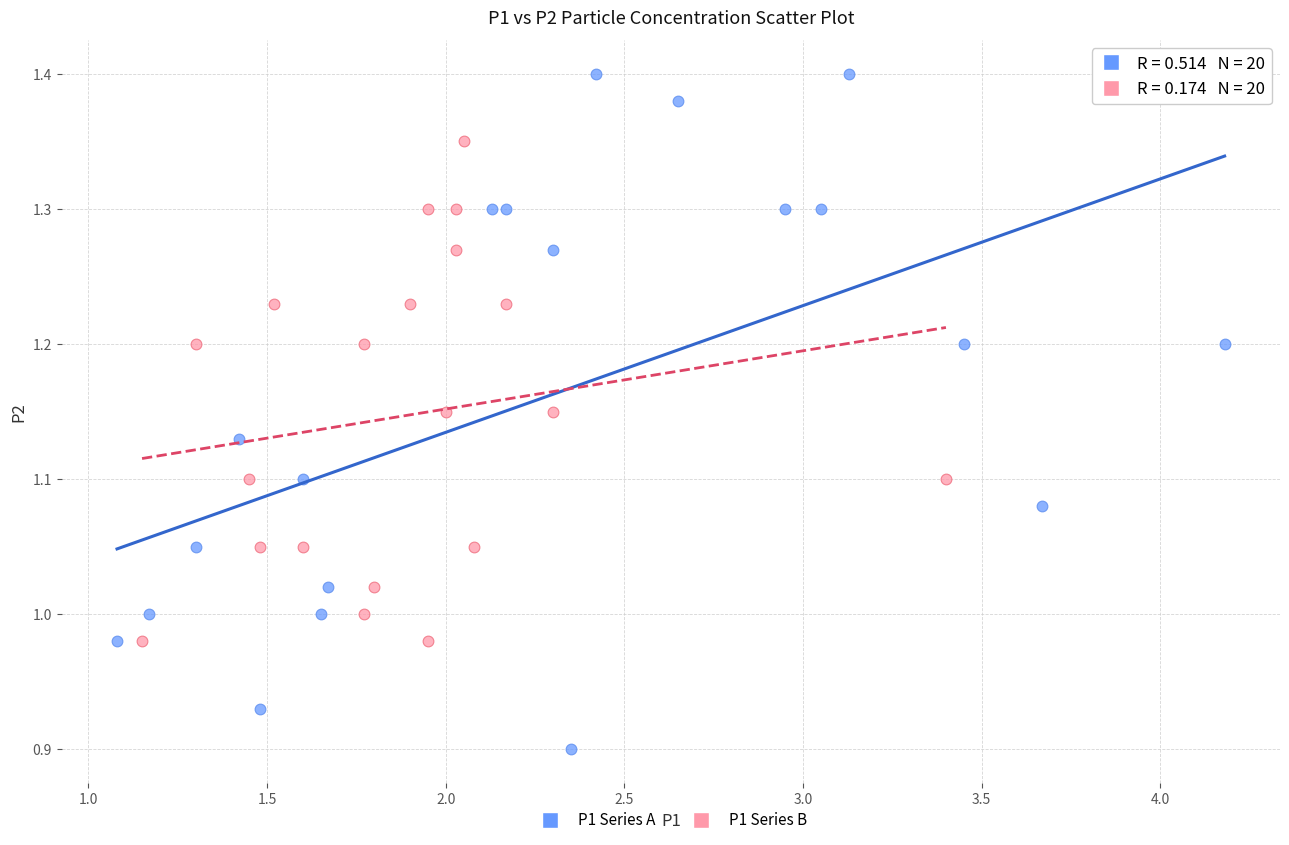

Which series has the largest Y range (max minus min)?

P1 Series A